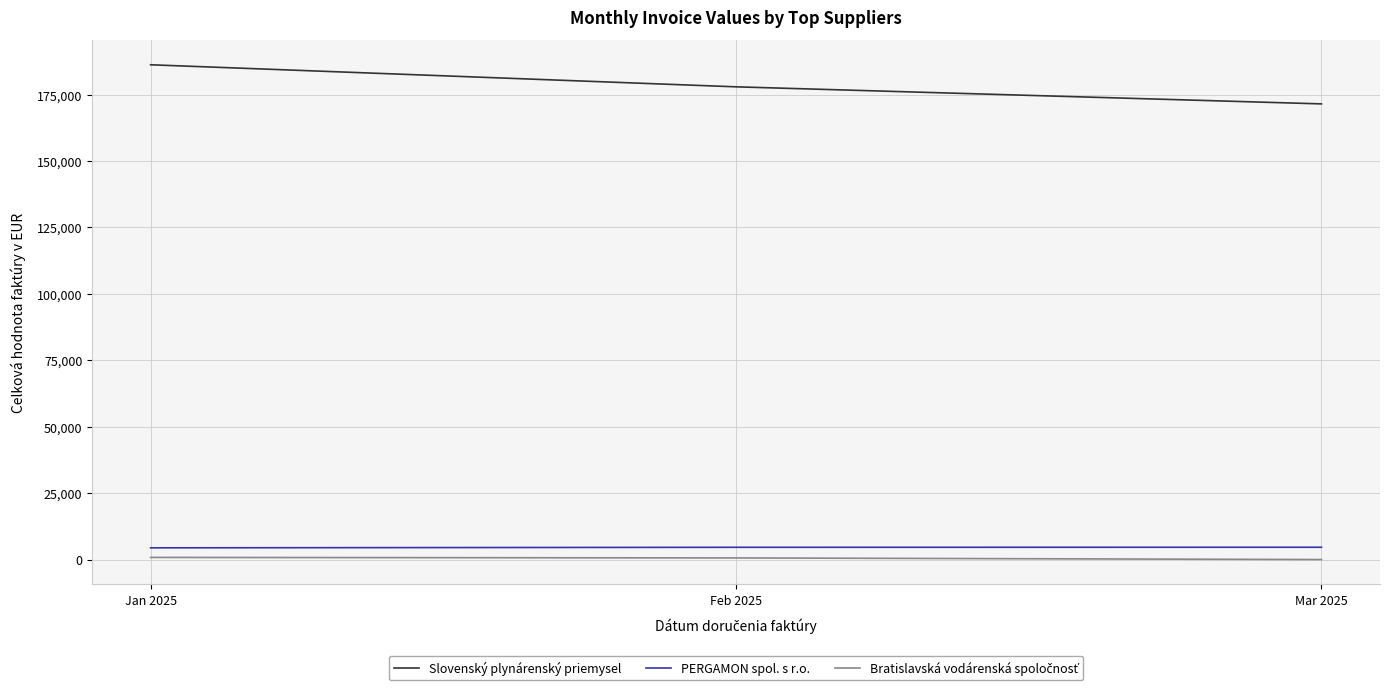

How many lines are shown in the chart?

3